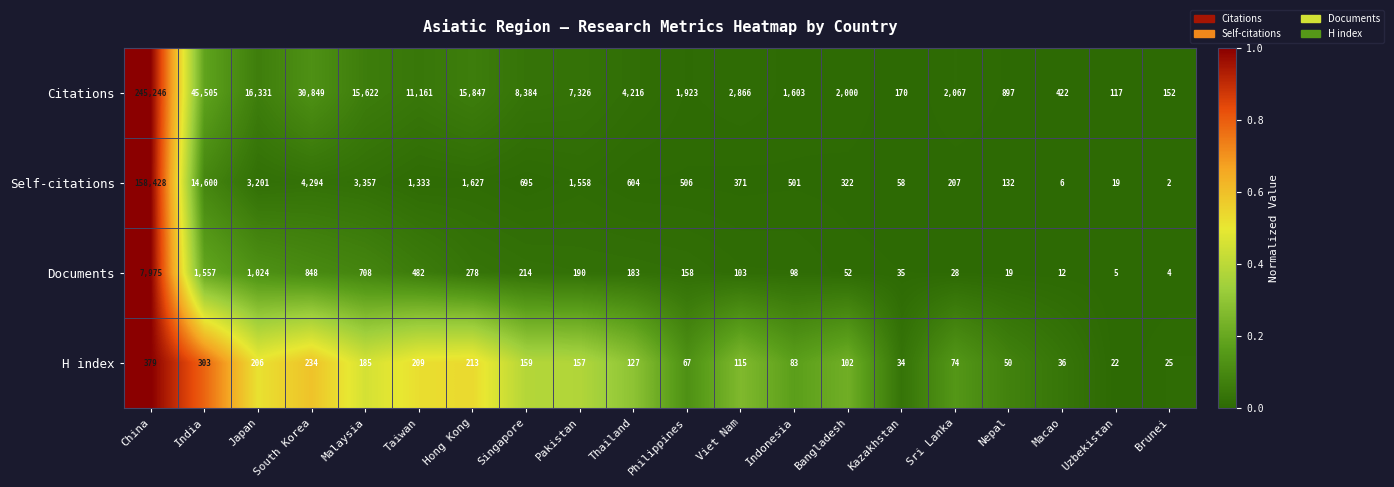

How many categories are shown in the chart?

20